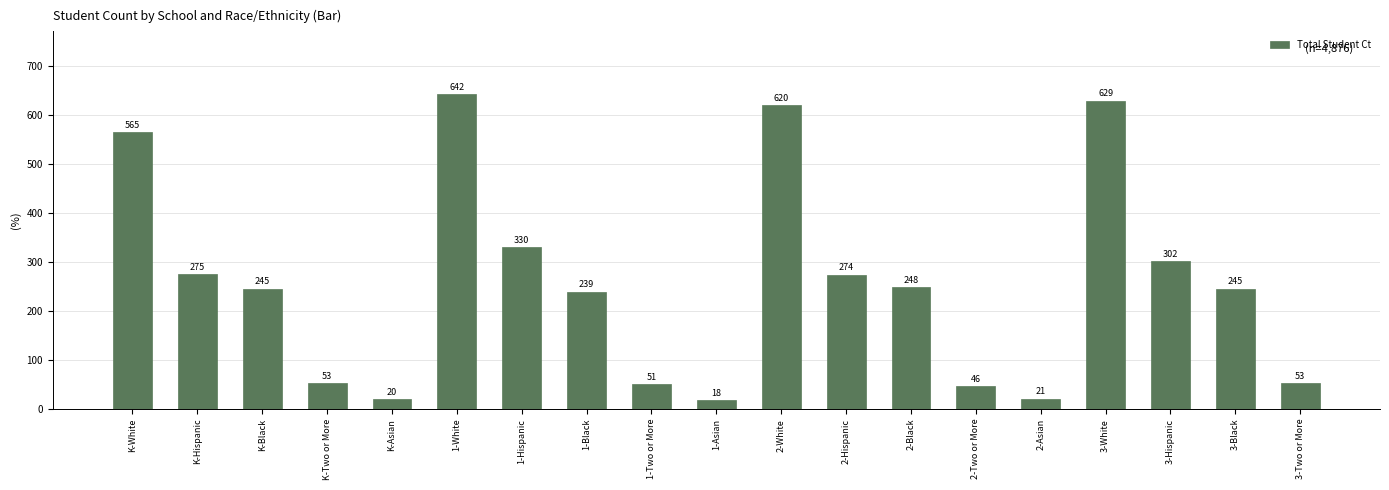

Reading left to right, what are all the values shown in this chart?

565	275	245	53	20	642	330	239	51	18	620	274	248	46	21	629	302	245	53